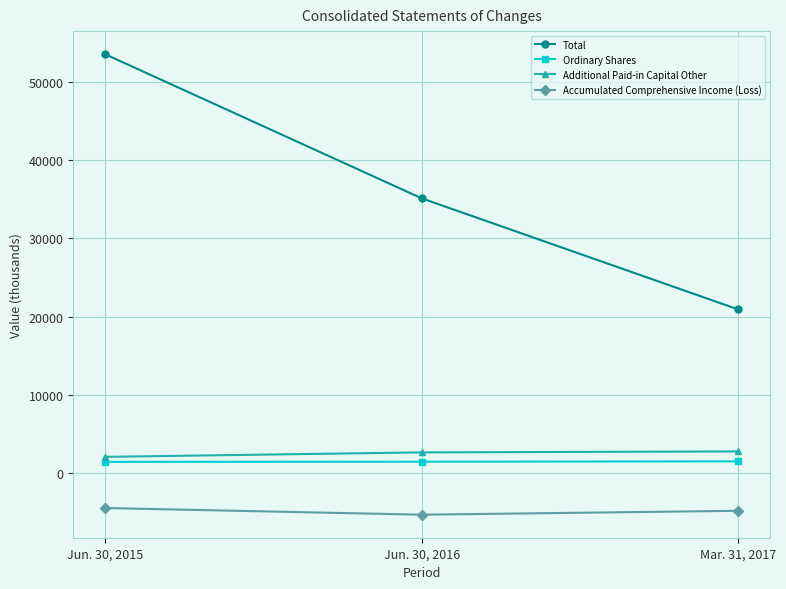

What is the highest value of the Accumulated Comprehensive Income (Loss) series?

-4481